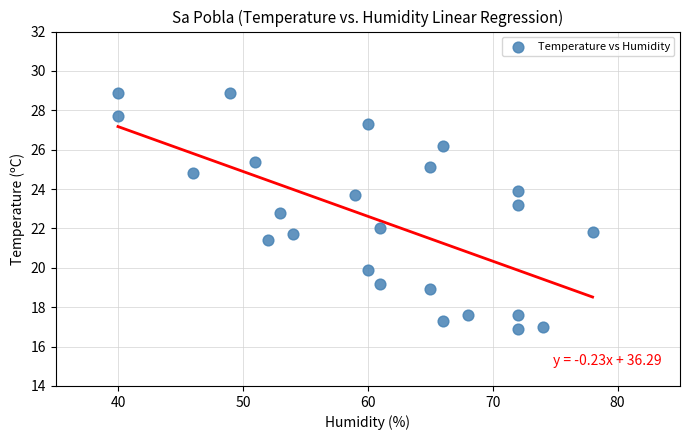

What is the range of Y values (max minus min)?

12.0